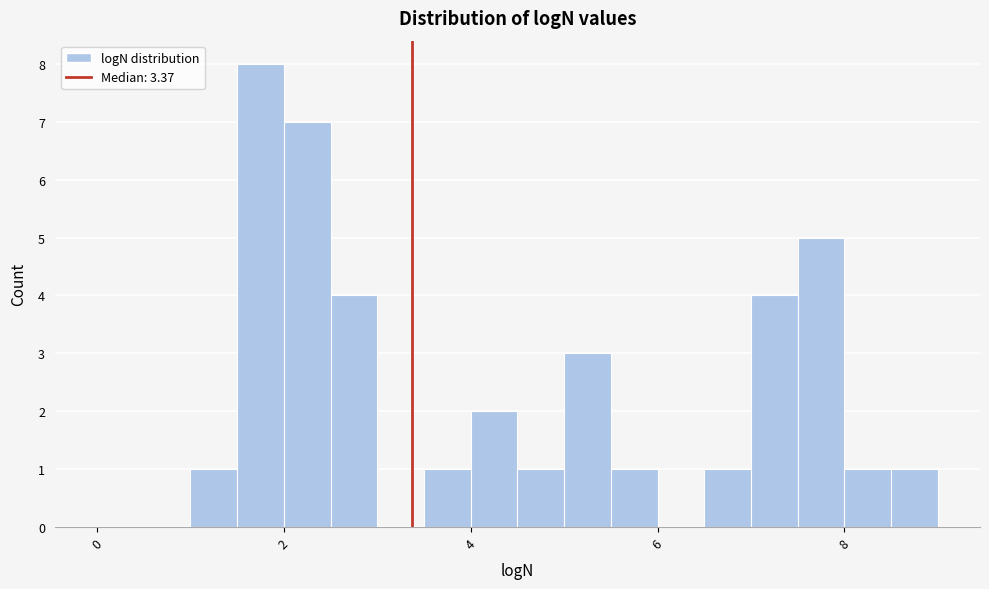

Read against the x-axis, roughly where is the centre of the tallest bar?

1.8